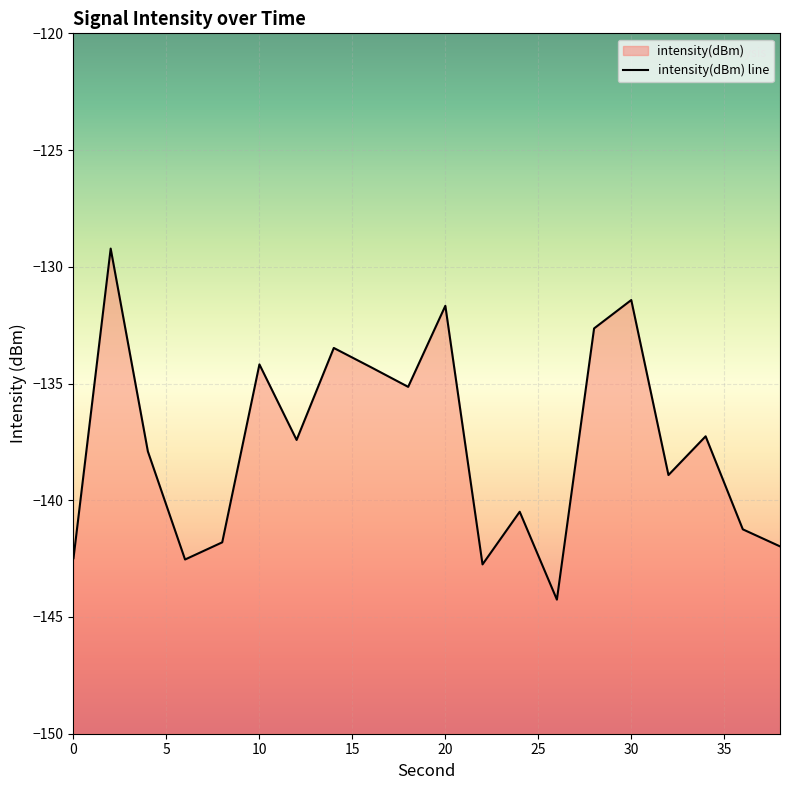

How many points are lower than both their immediate neighbors (excluding endpoints)?

6